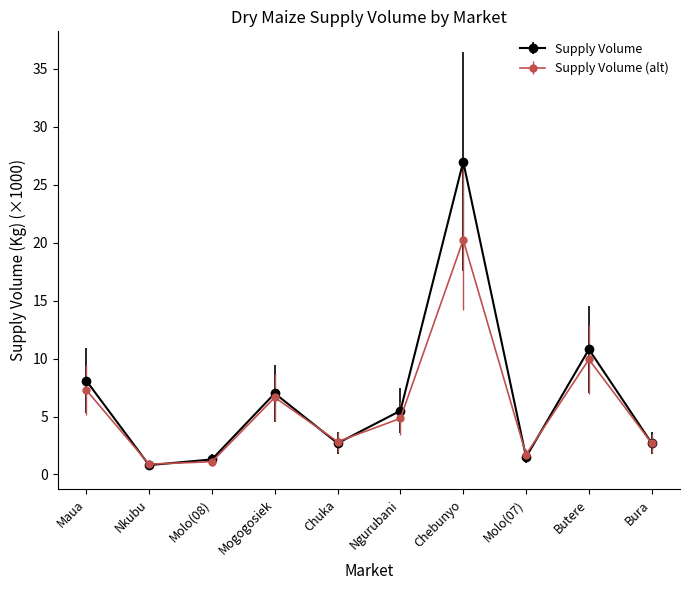

Rank the series by their maximum value, from lowest to highest.

Supply Volume (alt), Supply Volume